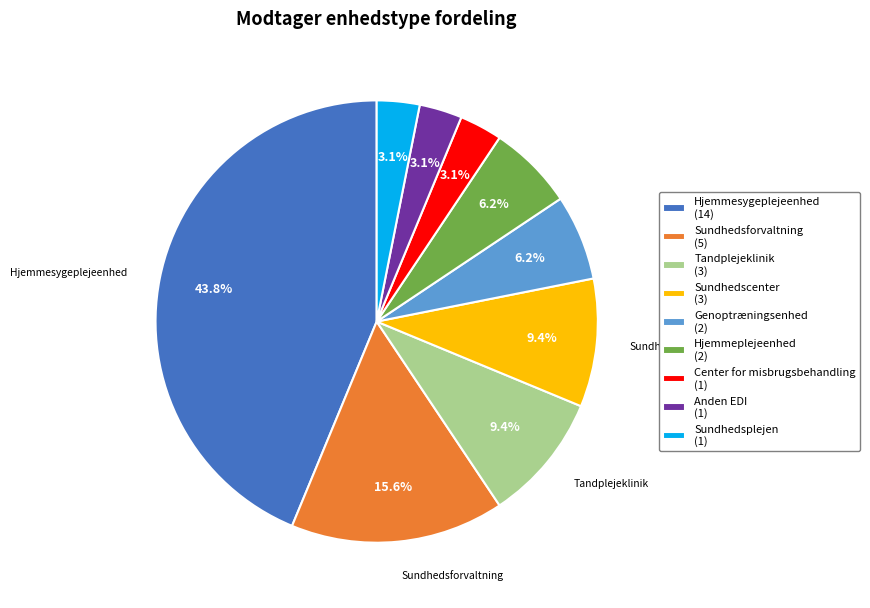

How many segments does this pie chart have?

9